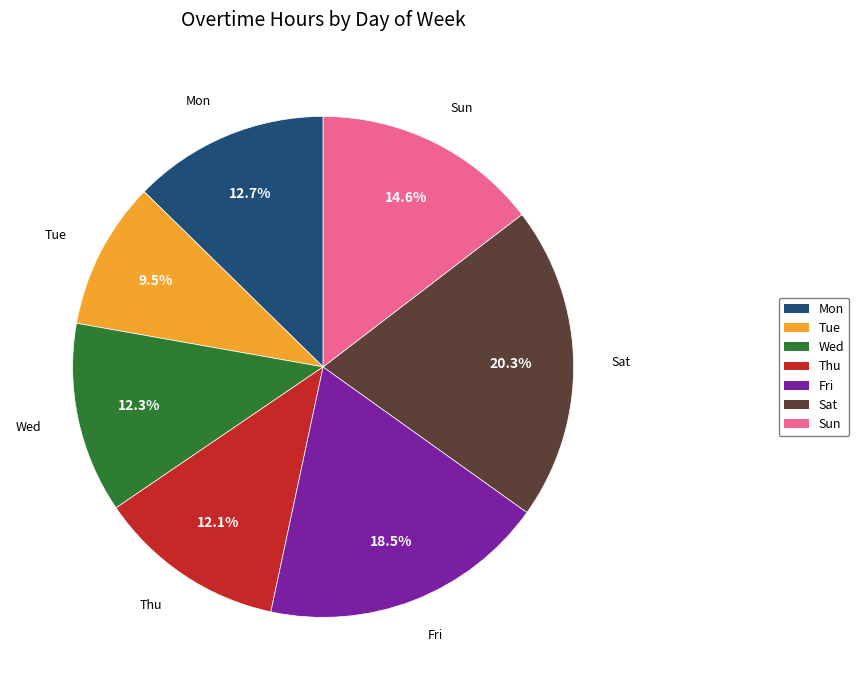

Is there a majority slice in this chart?

No